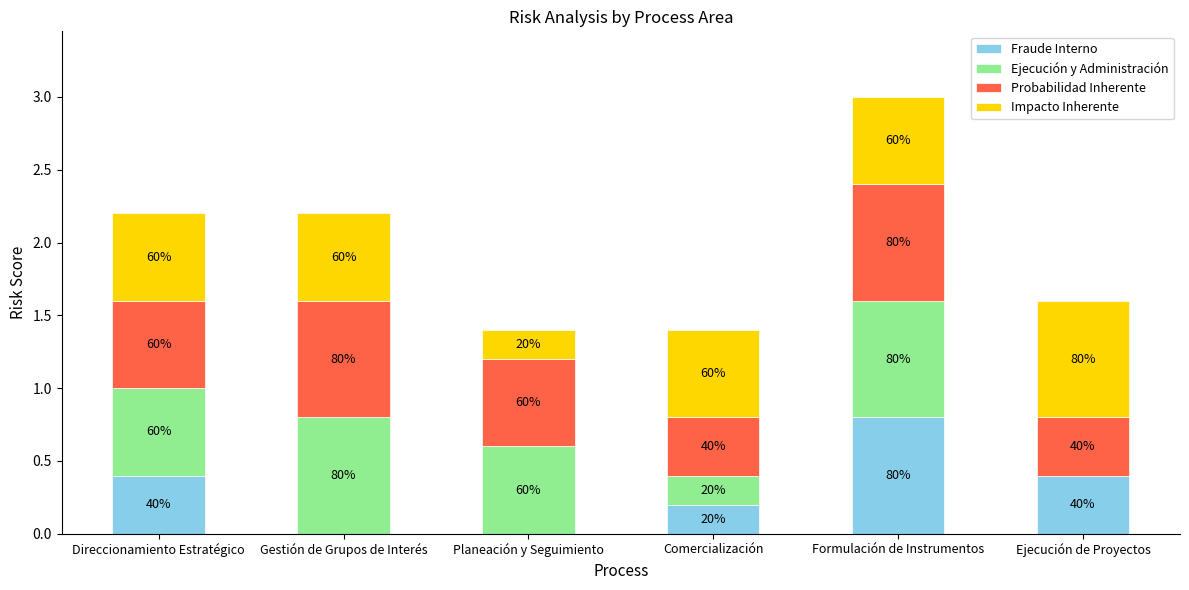

What are all the series names shown in the legend?

Fraude Interno, Ejecución y Administración, Probabilidad Inherente, Impacto Inherente